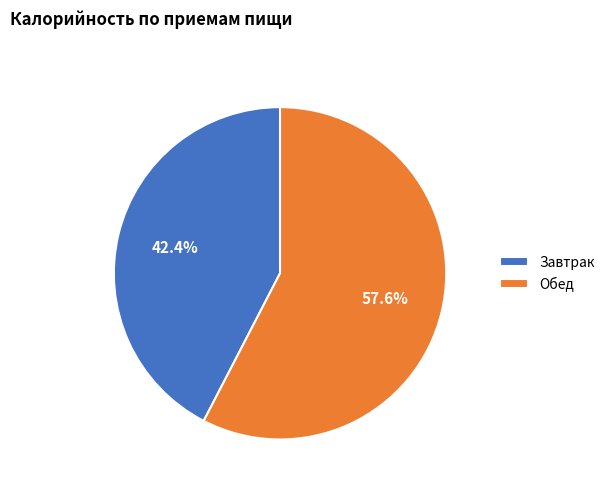

To the nearest percent, what is the difference between the largest and smallest slice percentages?

15%